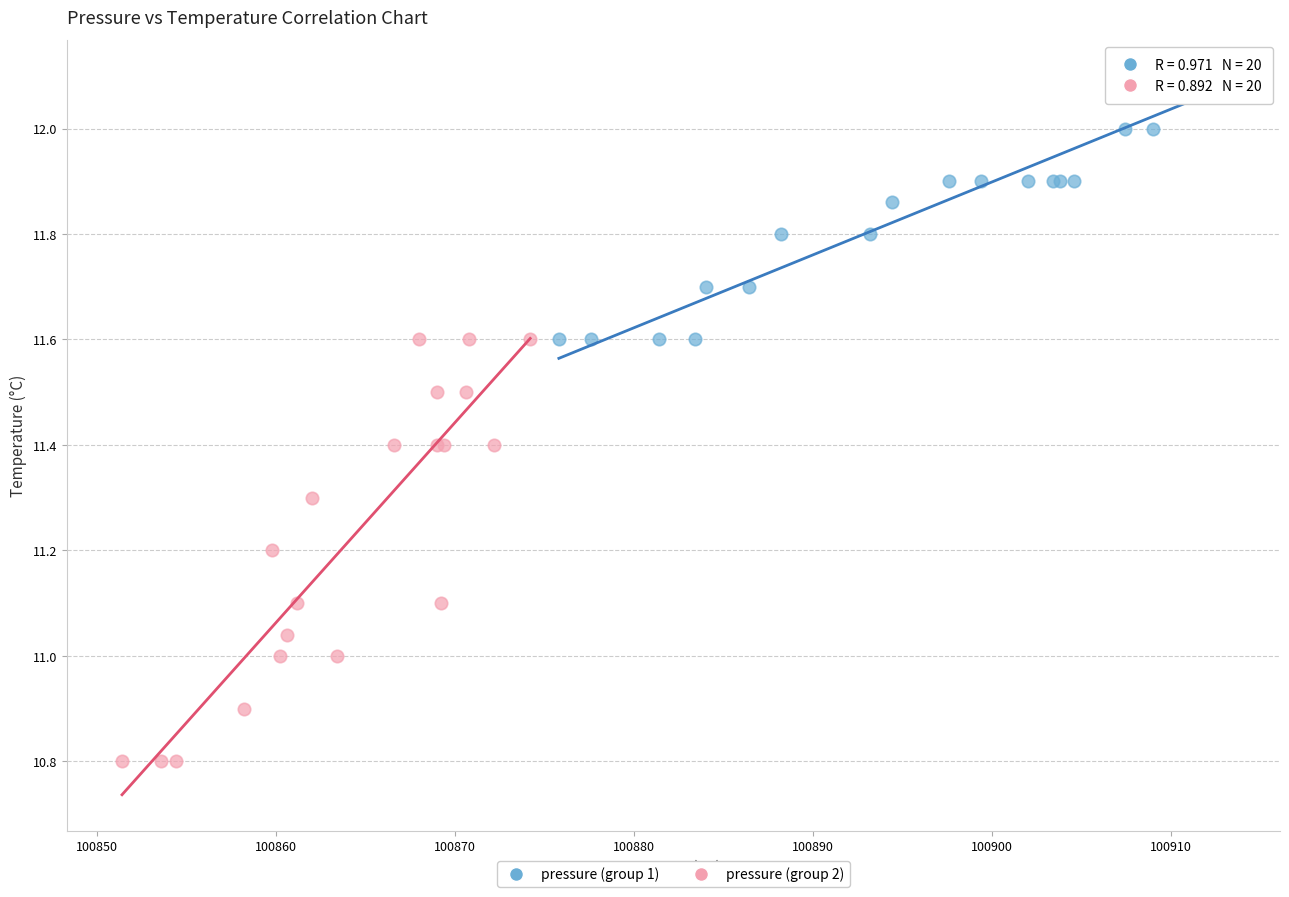

Which series contains the highest Y value?

pressure (group 1)